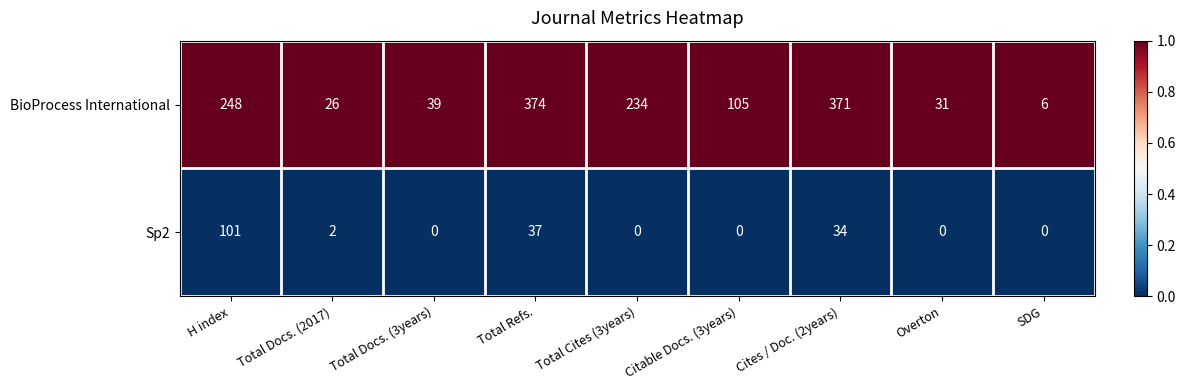

What is the spread (max minus min) of values at H index?

147